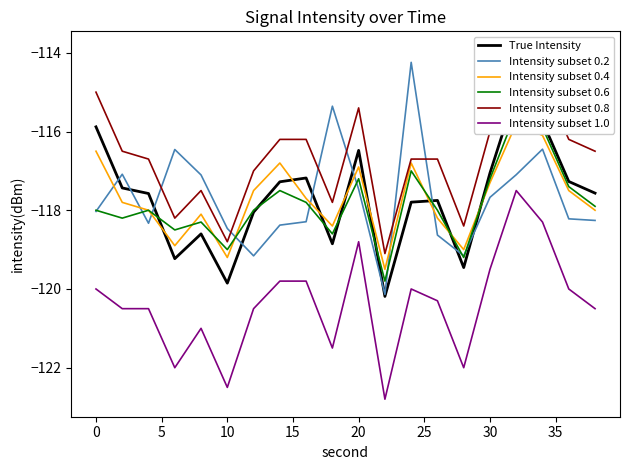

Is it true that Intensity subset 0.2 equals -117.5 at 20?

True